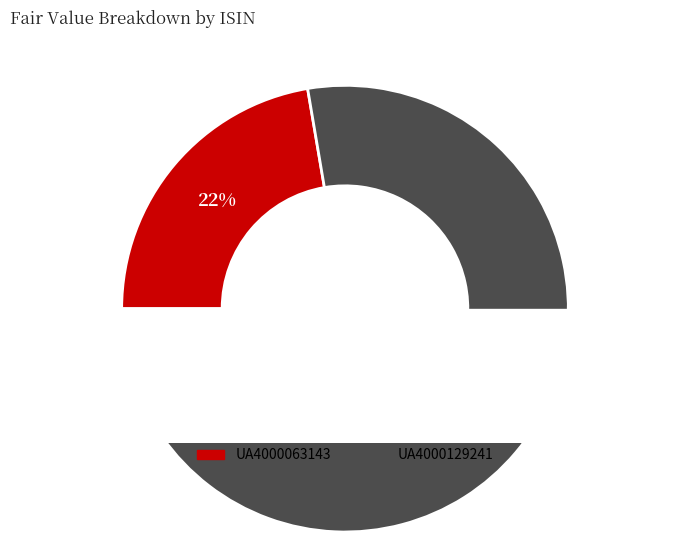

Which category accounts for the majority?

UA4000129241